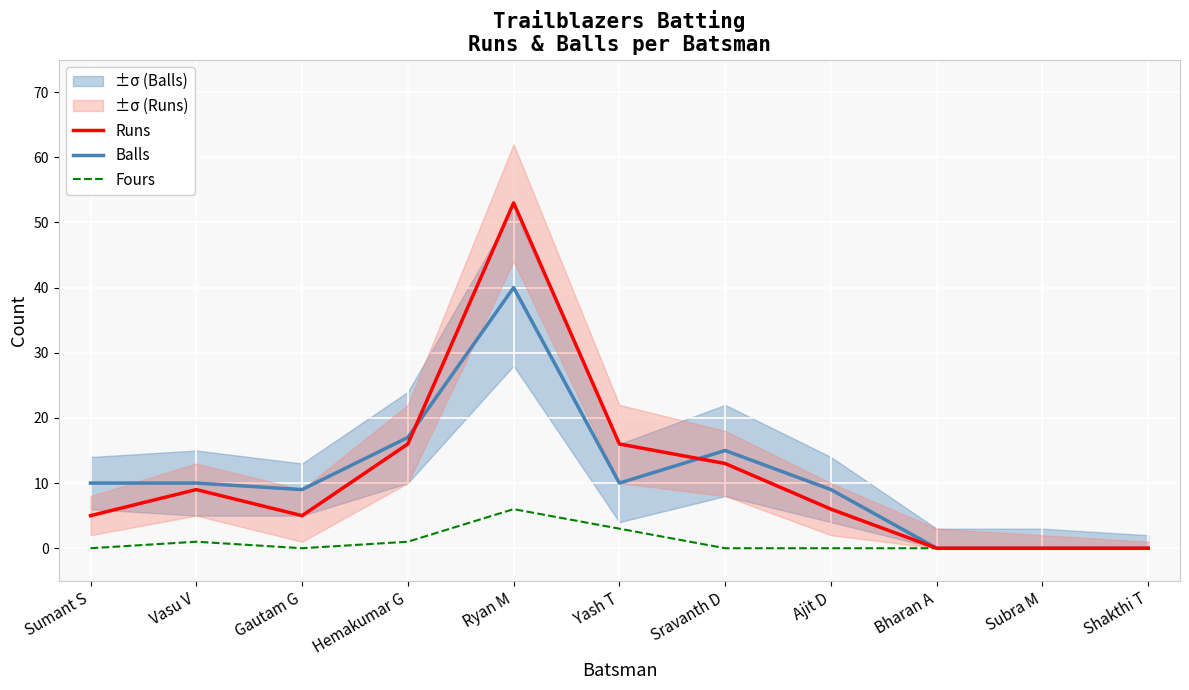

True or false: Balls and Fours intersect in this chart.

False